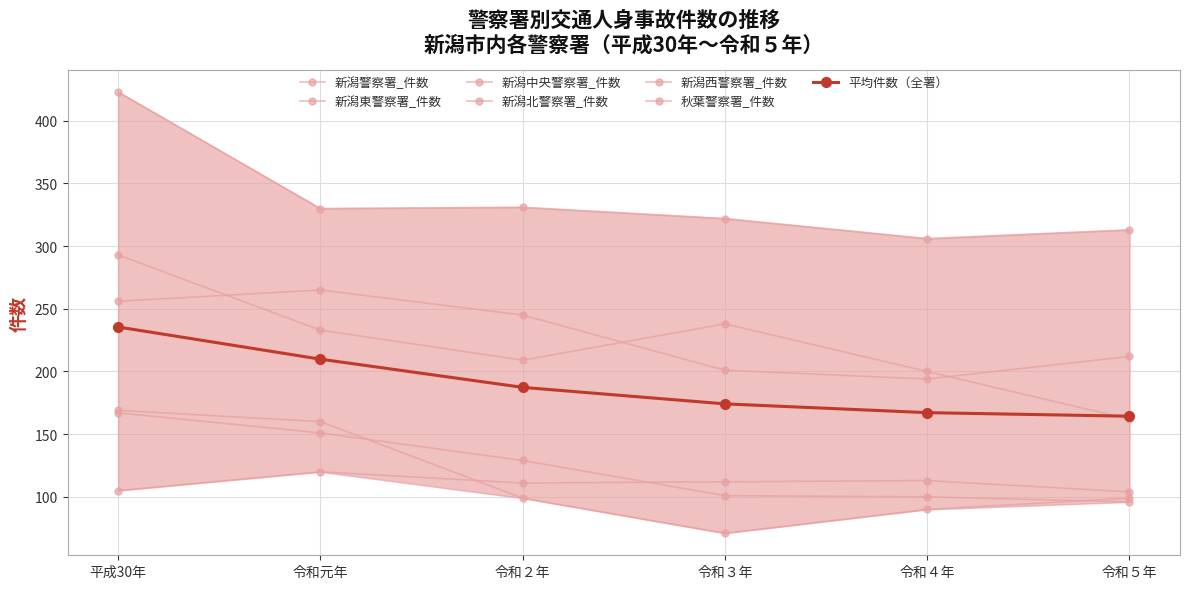

List the series in order of their peak value, lowest first.

新潟中央警察署_件数, 新潟北警察署_件数, 秋葉警察署_件数, 新潟東警察署_件数, 新潟西警察署_件数, 新潟警察署_件数